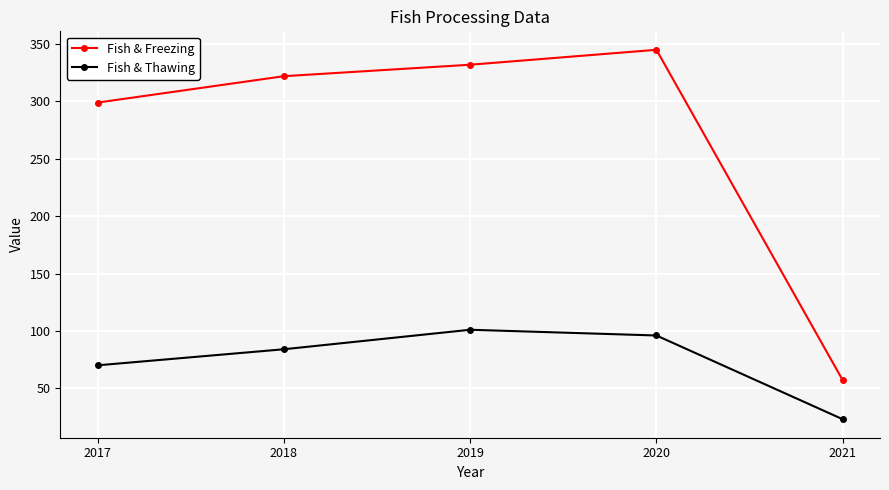

Reading left to right, extract all data points from this chart.

Fish & Freezing: 299	322	332	345	57
Fish & Thawing: 70	84	101	96	23